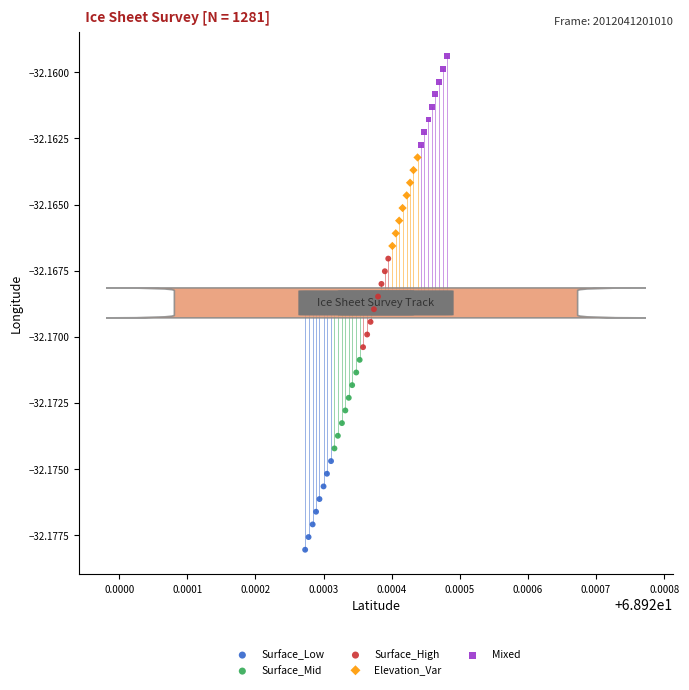

Which series contains the lowest Y value?

Surface_Low